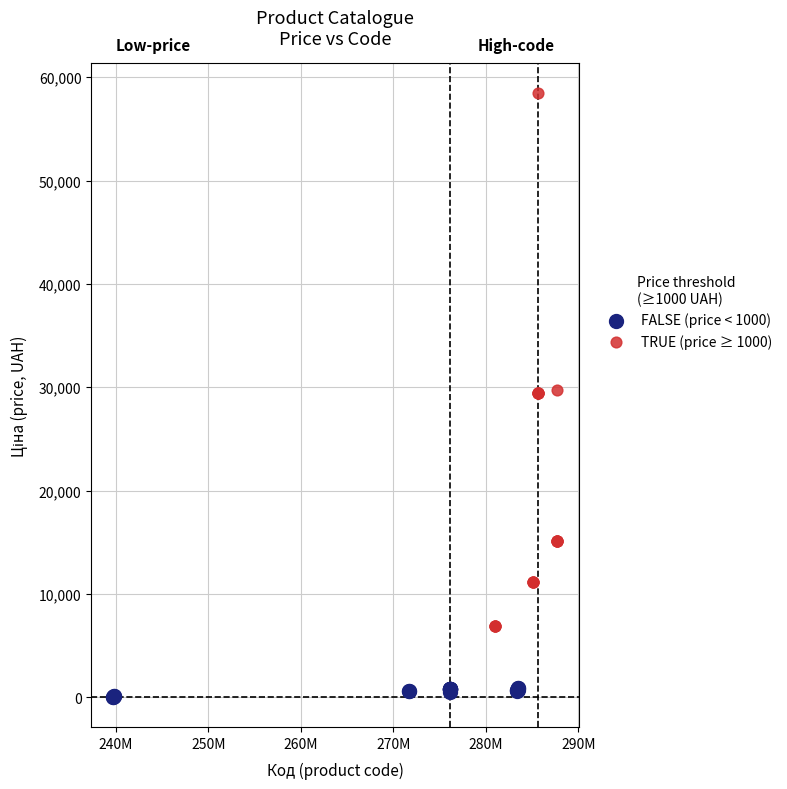

Which series contains the highest Y value?

TRUE (price ≥ 1000)